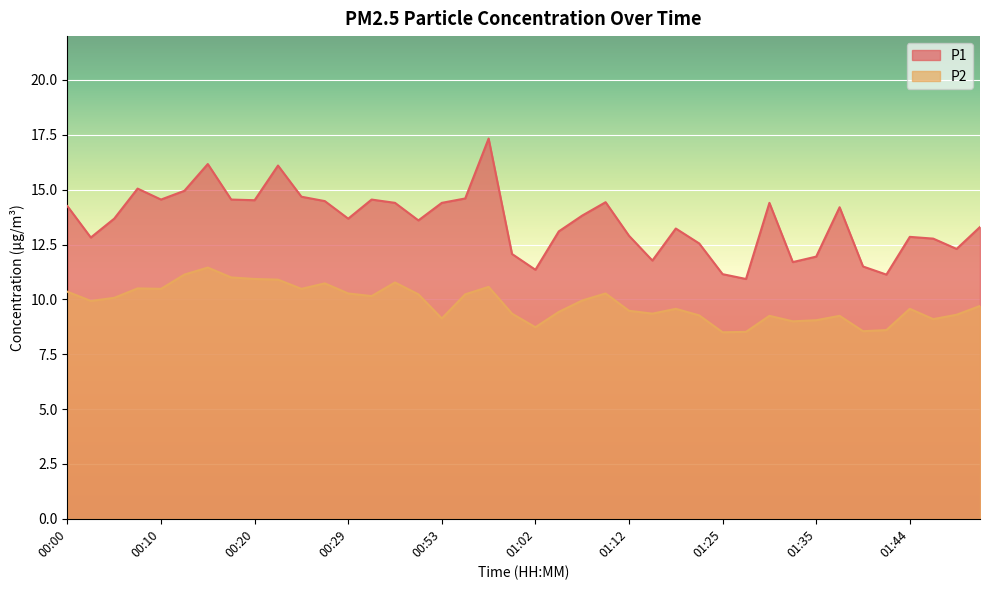

What is the average value of the P1 series?

13.5